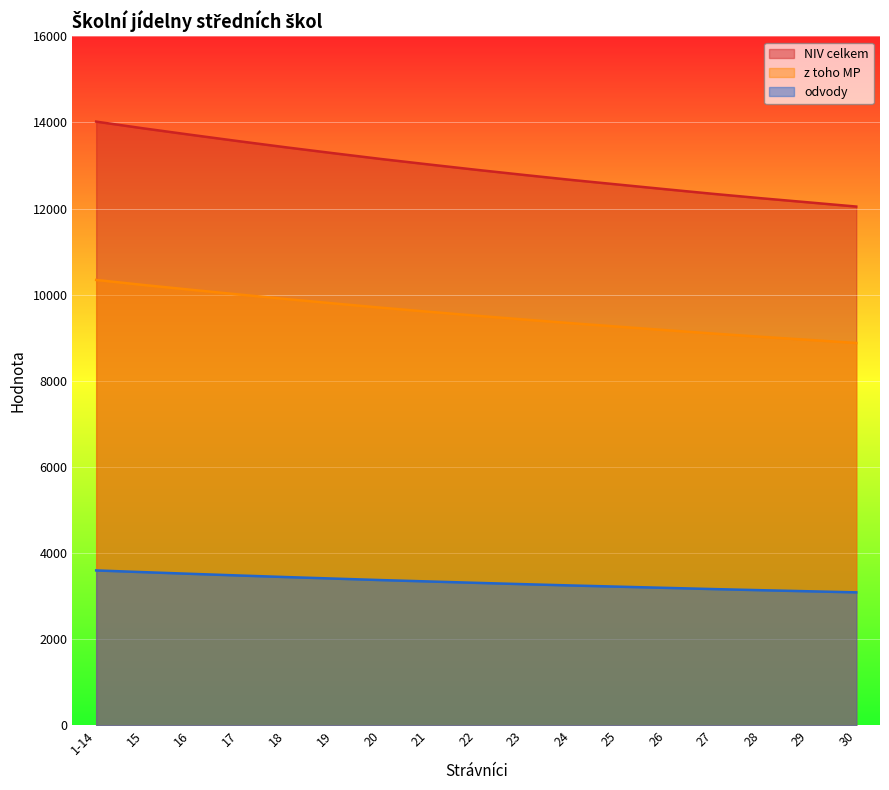

Rank the series by their maximum value, from lowest to highest.

odvody, z toho MP, NIV celkem